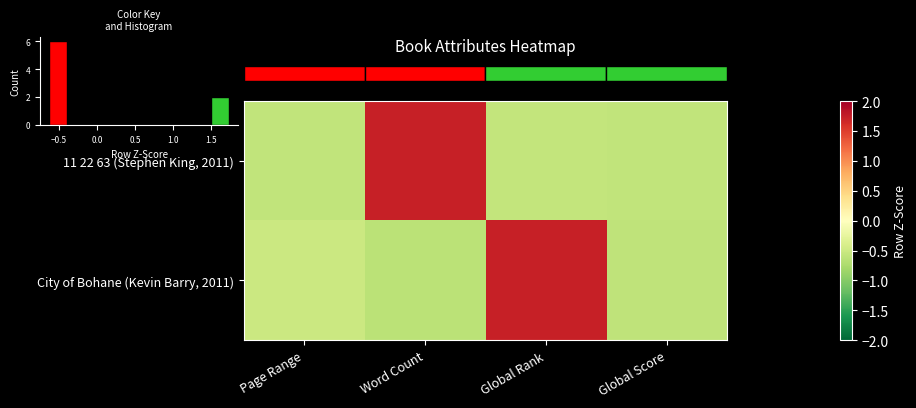

How many data points does each series have?

4